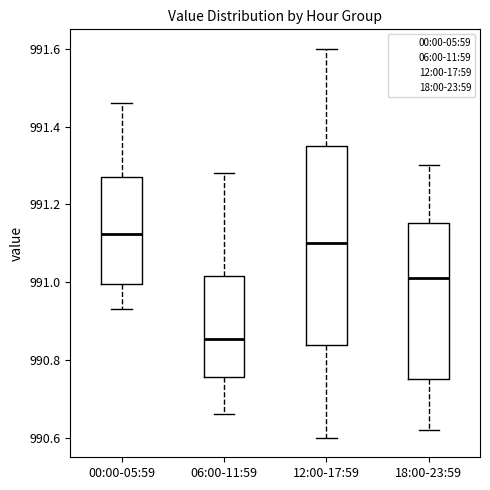

Reading left to right, transcribe this box plot: for each box, give where its median line is, the range the box spans, and where its two whiskers end, as read against the y-axis. The values are not printed on the chart, so give them approximately, as read against the axis.

00:00-05:59: median 991.12, box 991.00 to 991.28, whiskers 990.94 to 991.46
06:00-11:59: median 990.86, box 990.76 to 991.02, whiskers 990.66 to 991.28
12:00-17:59: median 991.10, box 990.84 to 991.36, whiskers 990.60 to 991.60
18:00-23:59: median 991.02, box 990.76 to 991.16, whiskers 990.62 to 991.30